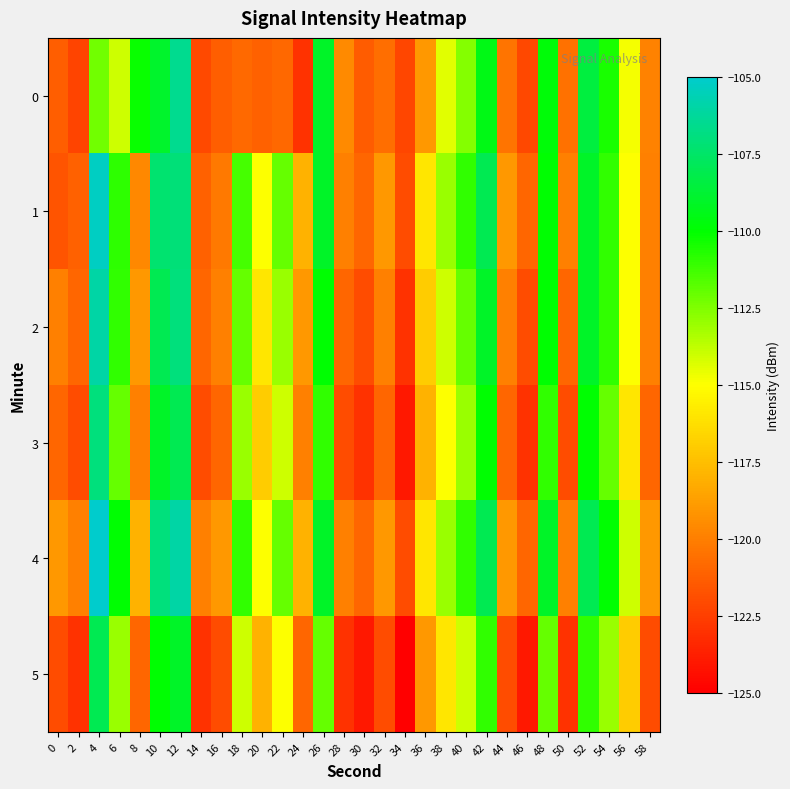

How many categories are shown in the chart?

30